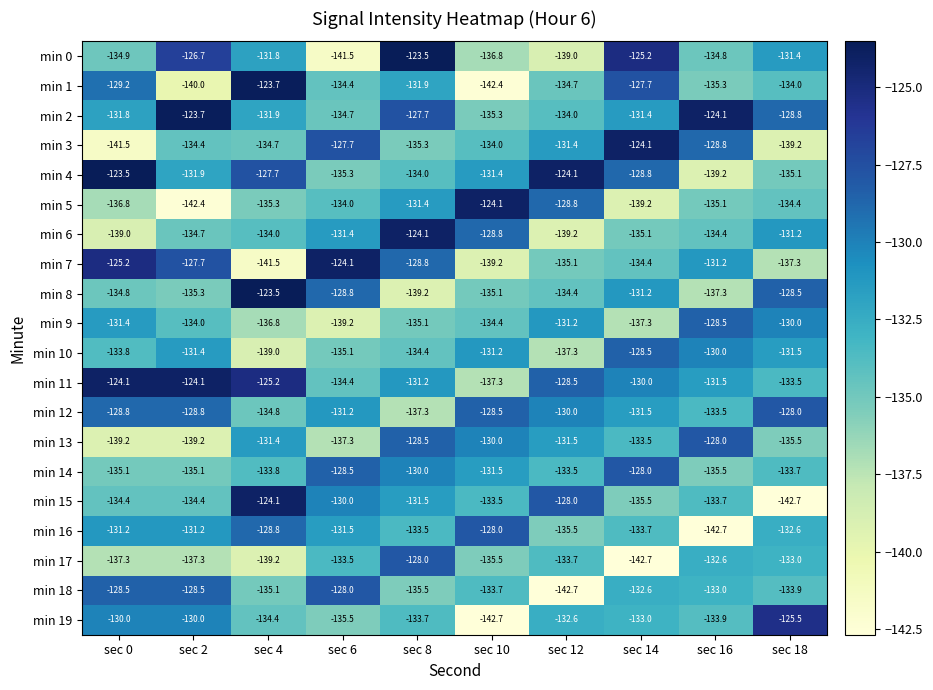

What is the maximum value shown in the chart?

-123.5